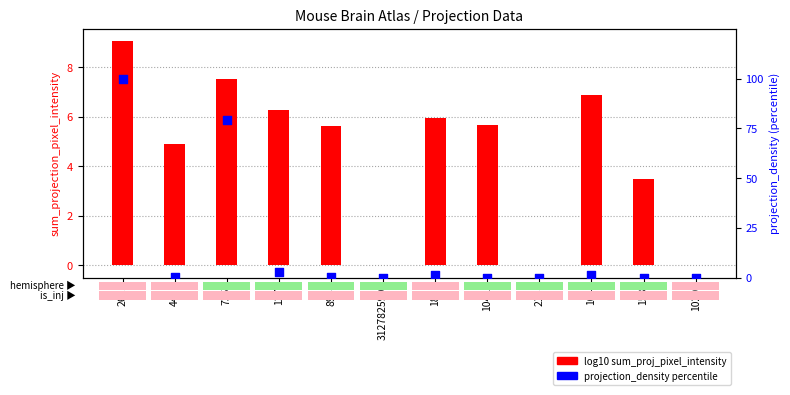

At which category is the sum across all series the highest?

262